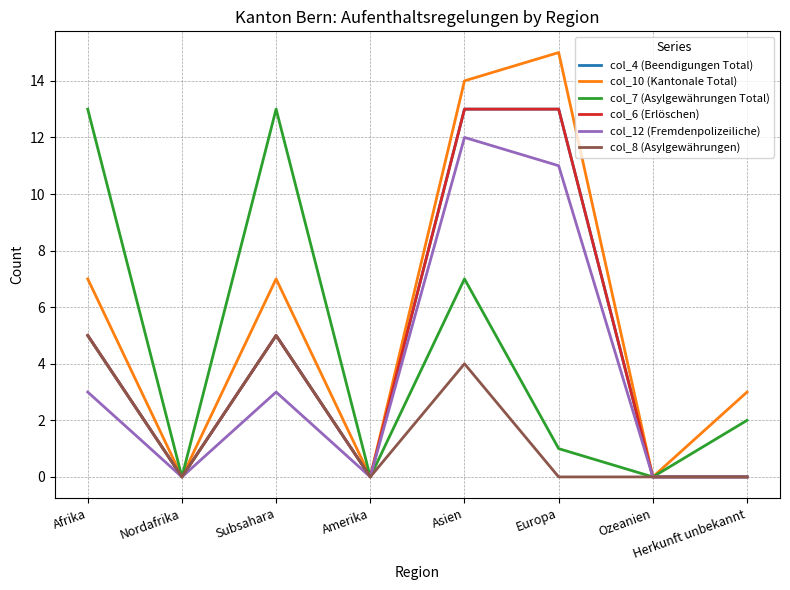

How many interior local valleys does the col_7 (Asylgewährungen Total) series have?

3